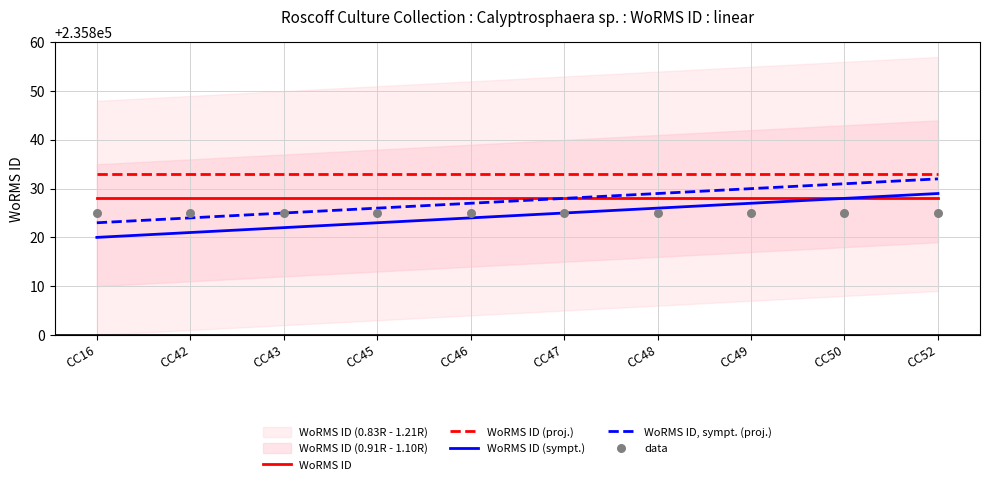

The value of WoRMS ID at CC16 is 235828. True or false?

True